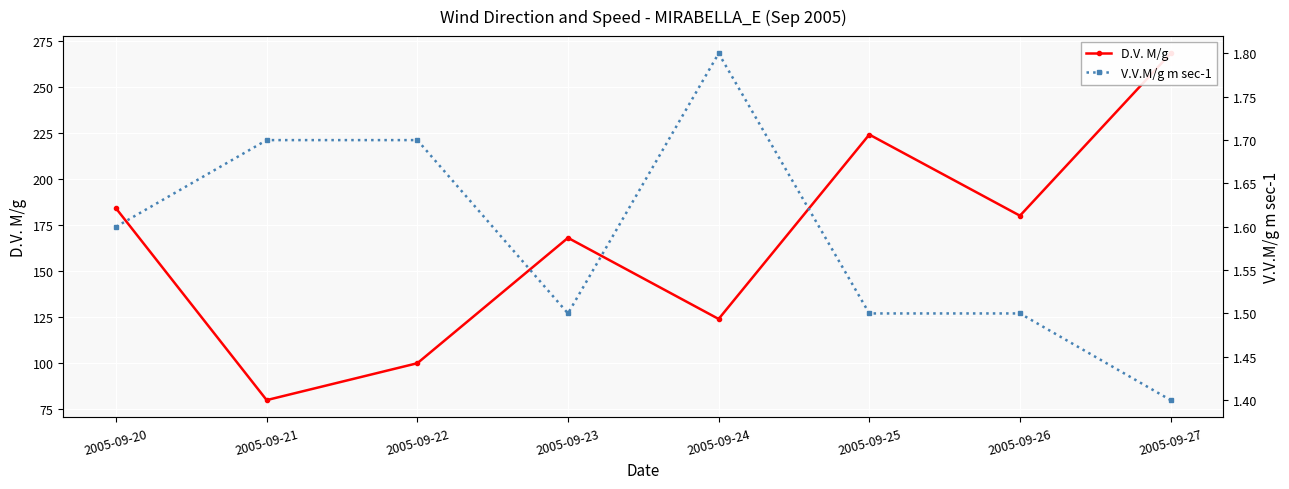

Rank the categories by D.V. M/g value from highest to lowest.

2005-09-27, 2005-09-25, 2005-09-20, 2005-09-26, 2005-09-23, 2005-09-24, 2005-09-22, 2005-09-21